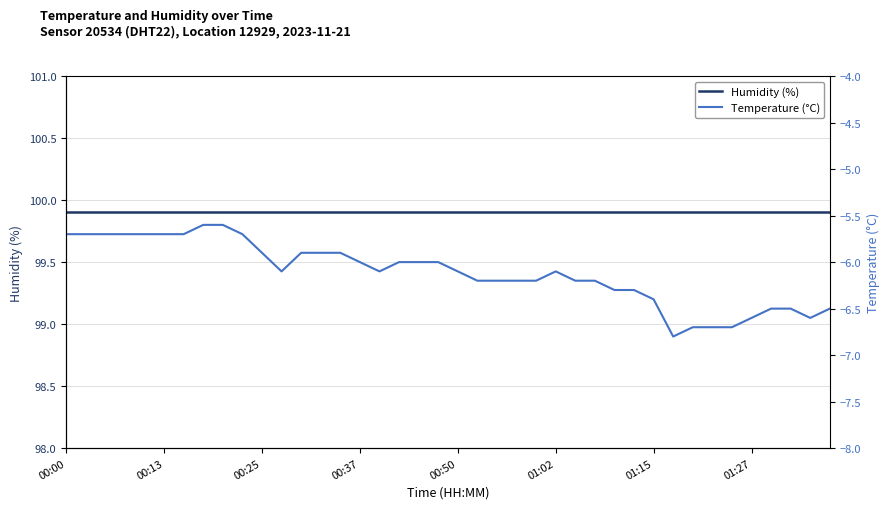

At which label does Temperature (°C) first exceed -6?

00:00